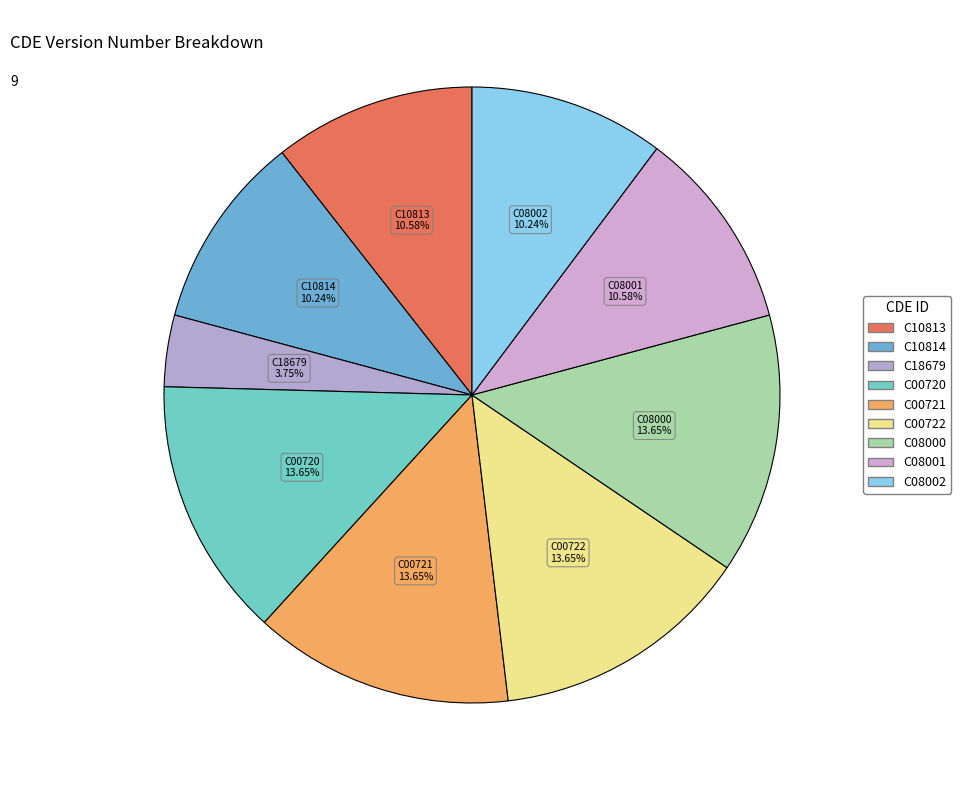

What is the smallest slice in the pie chart?

C18679